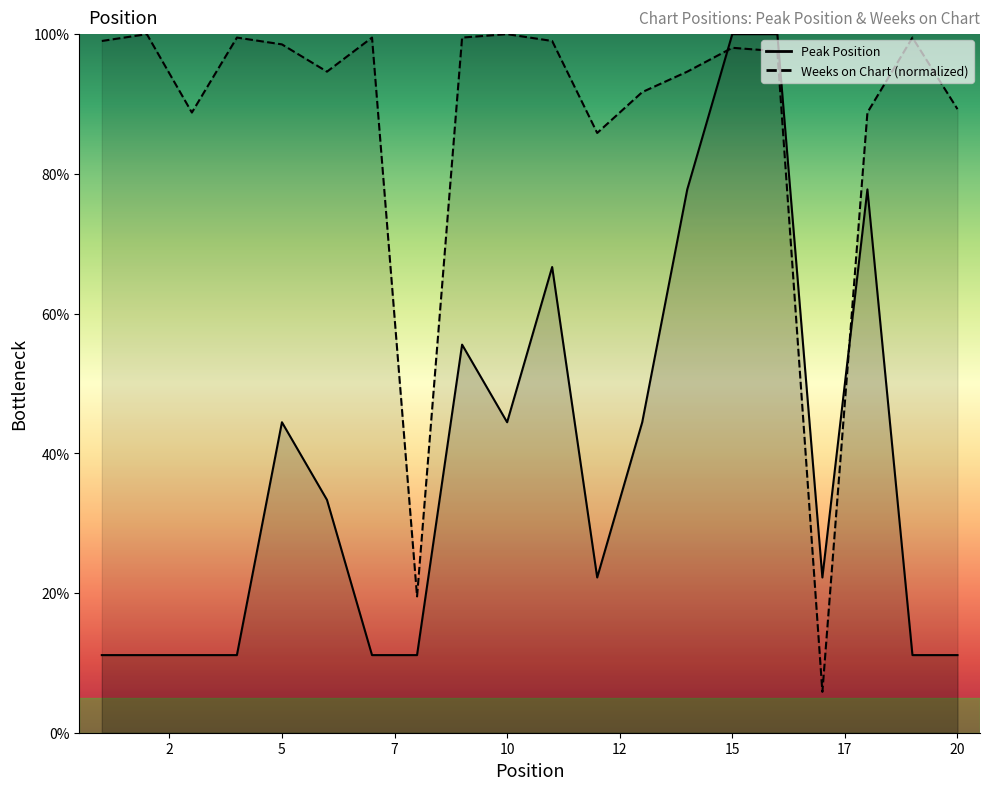

What is the greatest value displayed?

100.0